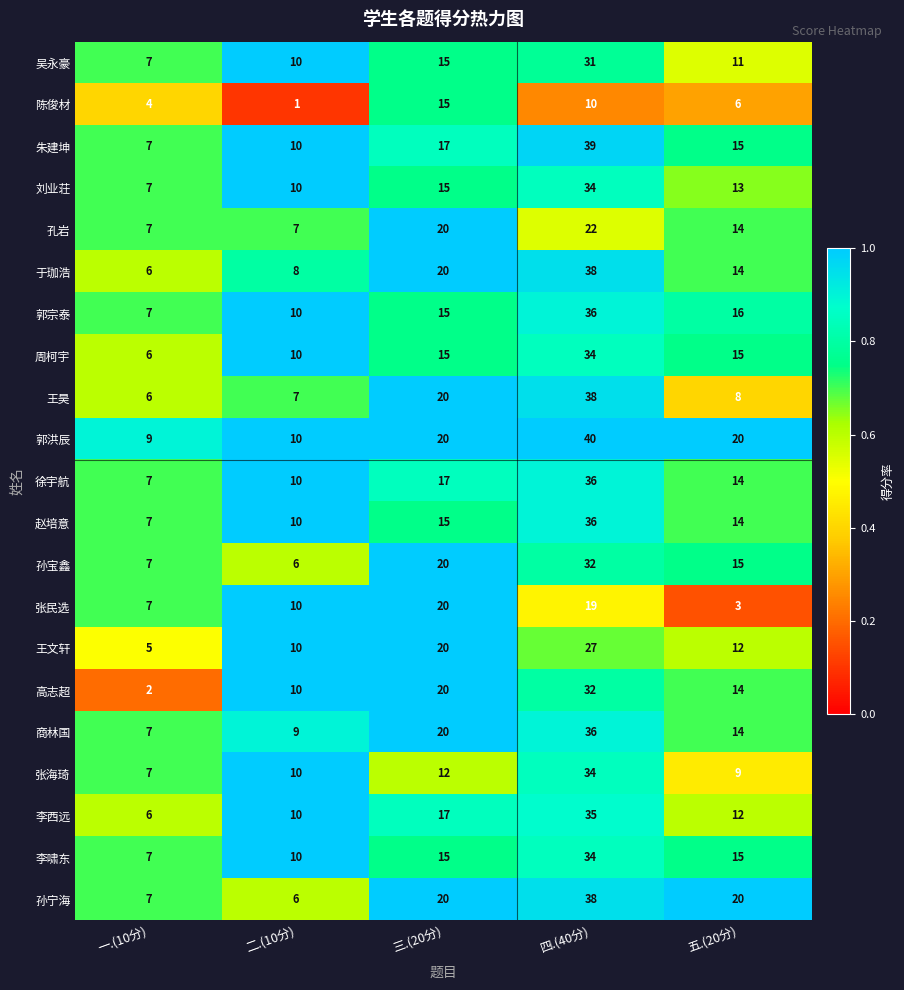

Which series has the largest total across all categories?

郭洪辰